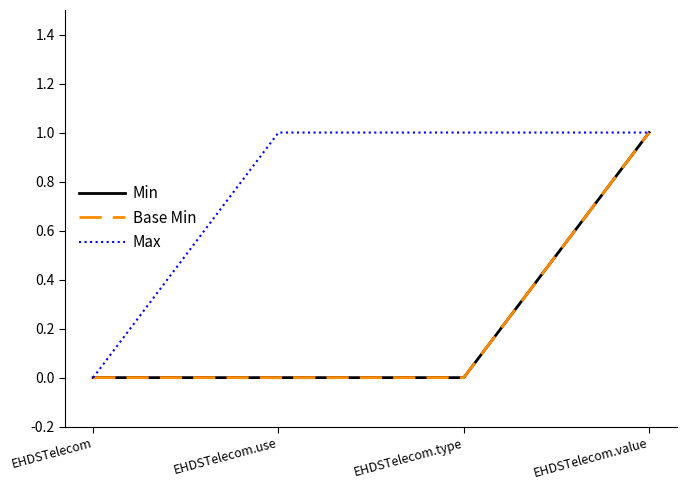

What is the greatest value displayed?

1